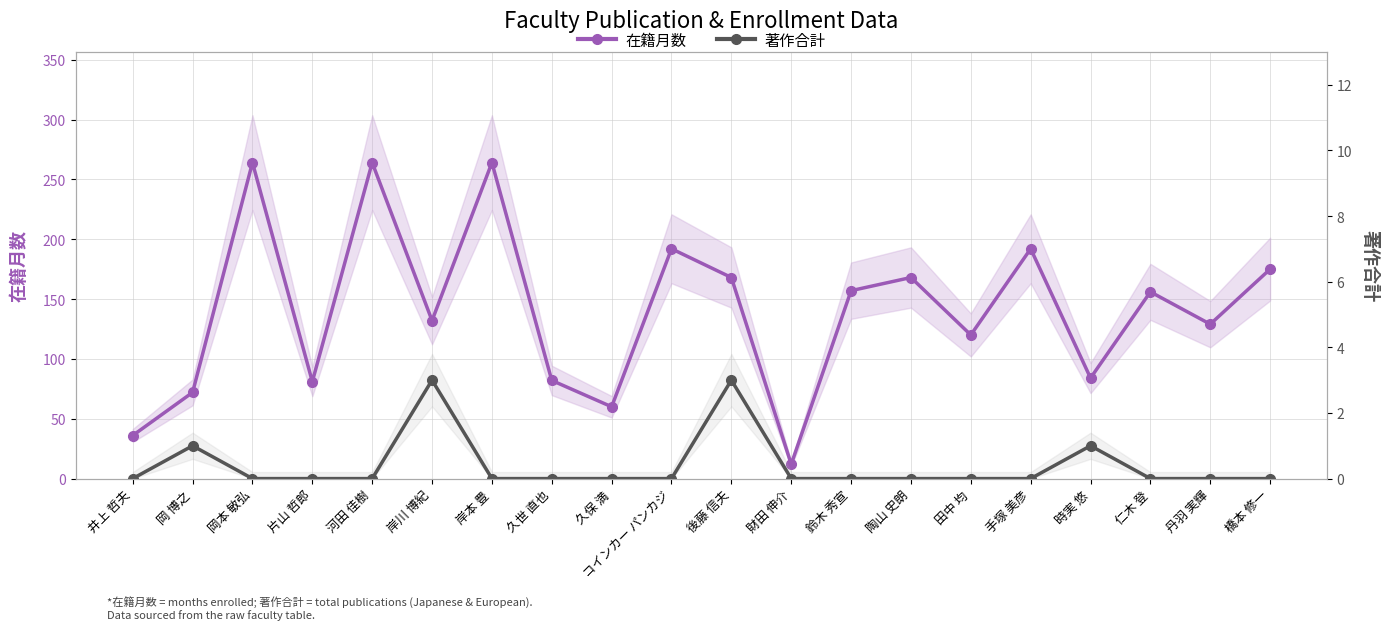

How many interior local peaks does the 在籍月数 series have?

7